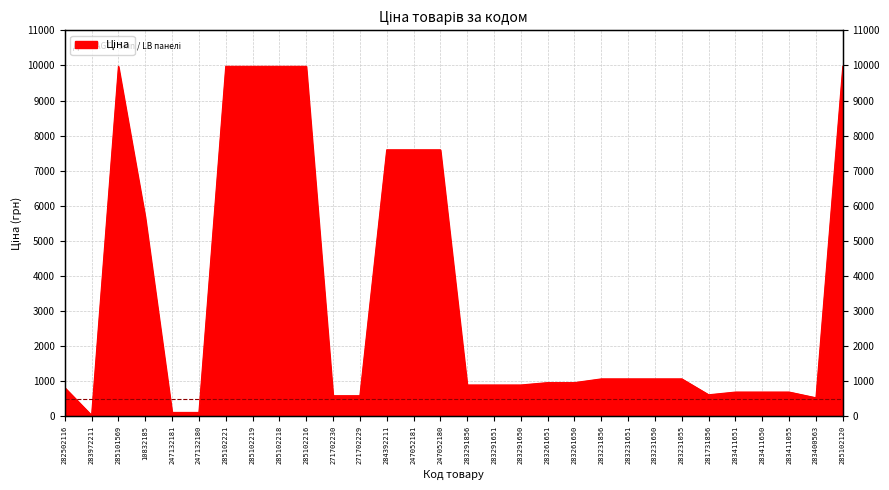

Reading left to right, list all the values displayed in this chart.

282502116=818.5	283972211=32.0	285101569=9975.0	10832185=5673.8	247132181=114.1	247132180=114.1	285102221=9975.0	285102219=9975.0	285102218=9975.0	285102216=9975.0	271702230=589.9	271702229=589.9	284392211=7596.5	247052181=7596.5	247052180=7596.5	283291856=895.9	283291651=895.9	283291650=895.9	283261651=963.5	283261650=963.5	283231856=1069.8	283231651=1069.8	283231650=1069.8	283231055=1069.8	281731856=617.0	283411651=694.3	283411650=694.3	283411055=694.3	283400563=531.3	285102120=9975.0